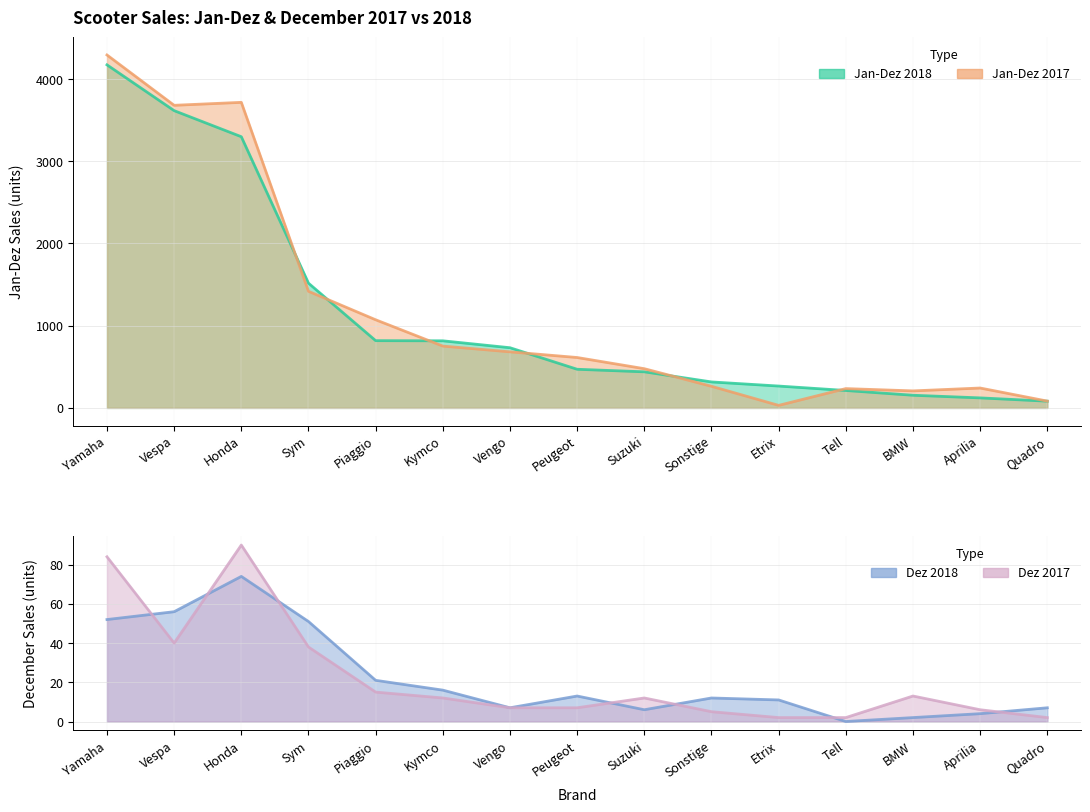

Reading left to right, what are all the values shown in this chart?

Jan-Dez 2018: 4172	3615	3298	1517	818	816	732	470	439	316	266	212	154	122	82
Jan-Dez 2017: 4292	3680	3716	1418	1072	752	682	613	477	263	31	235	207	242	83
Dez 2018: 52	56	74	51	21	16	7	13	6	12	11	0	2	4	7
Dez 2017: 84	40	90	38	15	12	7	7	12	5	2	2	13	6	2